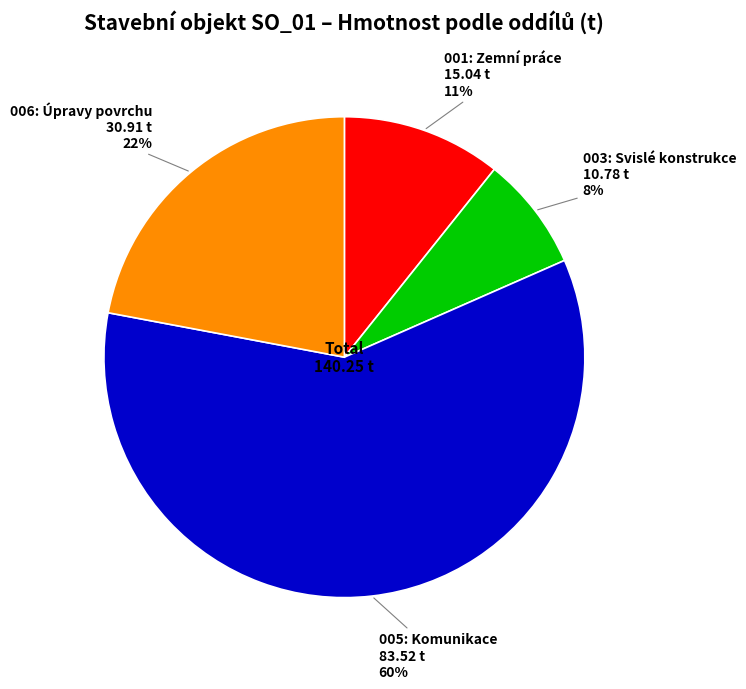

Count the number of slices in the pie.

4